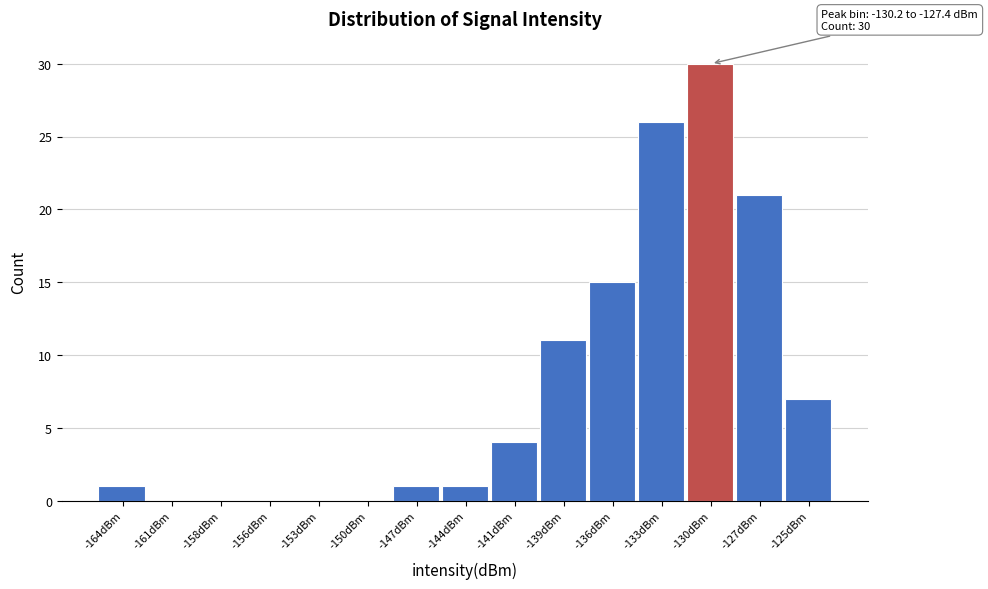

Reading left to right, transcribe all the data shown in this chart.

-164dBm=1	-161dBm=0	-158dBm=0	-156dBm=0	-153dBm=0	-150dBm=0	-147dBm=1	-144dBm=1	-141dBm=4	-139dBm=11	-136dBm=15	-133dBm=26	-130dBm=30	-127dBm=21	-125dBm=7